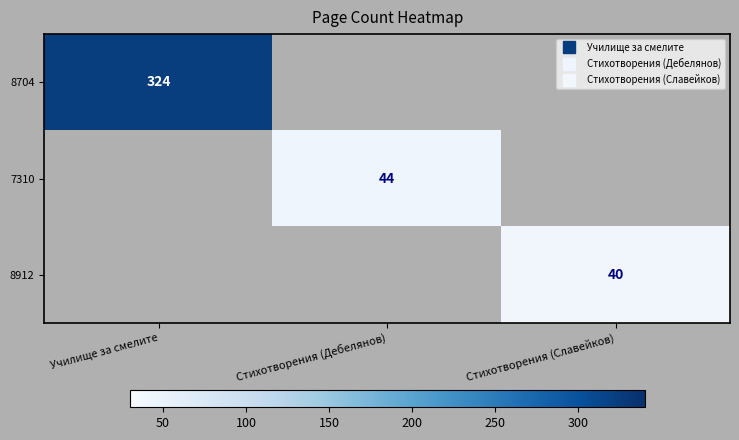

Which category has the highest value across all series?

Училище за смелите